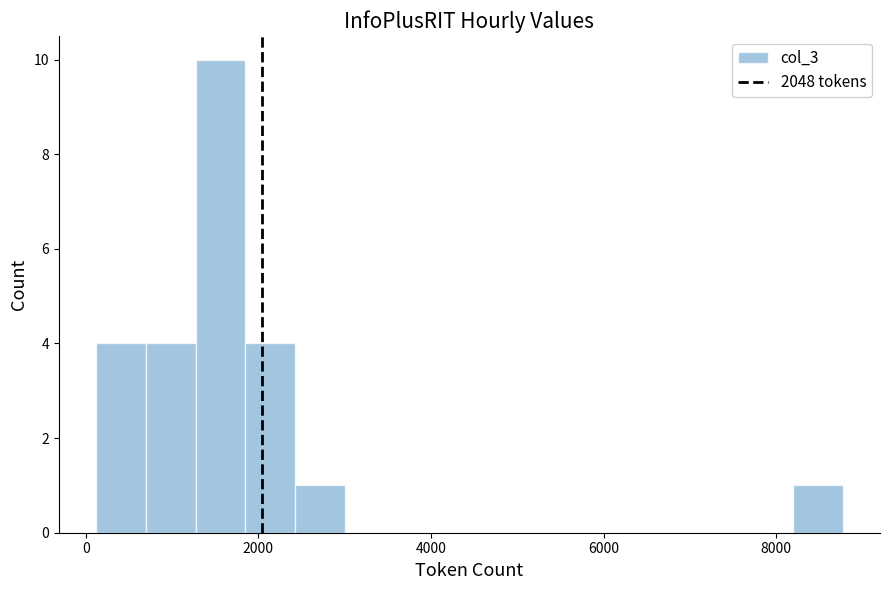

Read against the x-axis, roughly where is the centre of the tallest bar?

1600